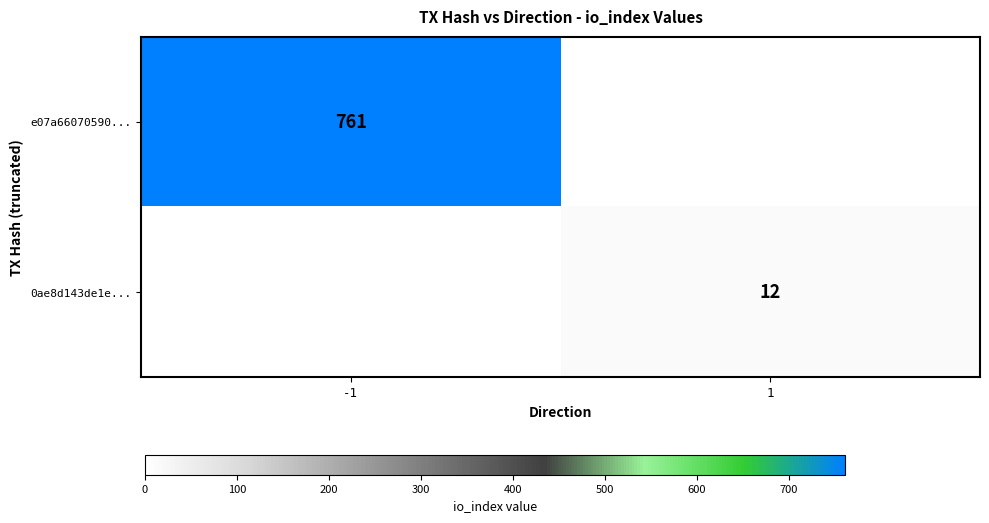

Is the value of e07a66070590... at -1 greater than the value of 0ae8d143de1e... at 1?

Yes